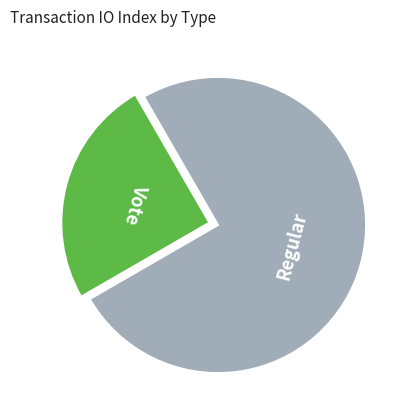

Do Regular and Vote together represent more than half of the pie?

Yes